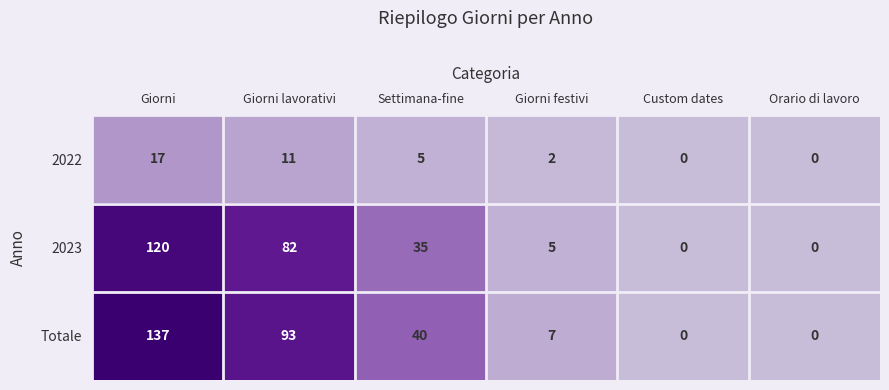

What is the average value of the 2022 series?

6